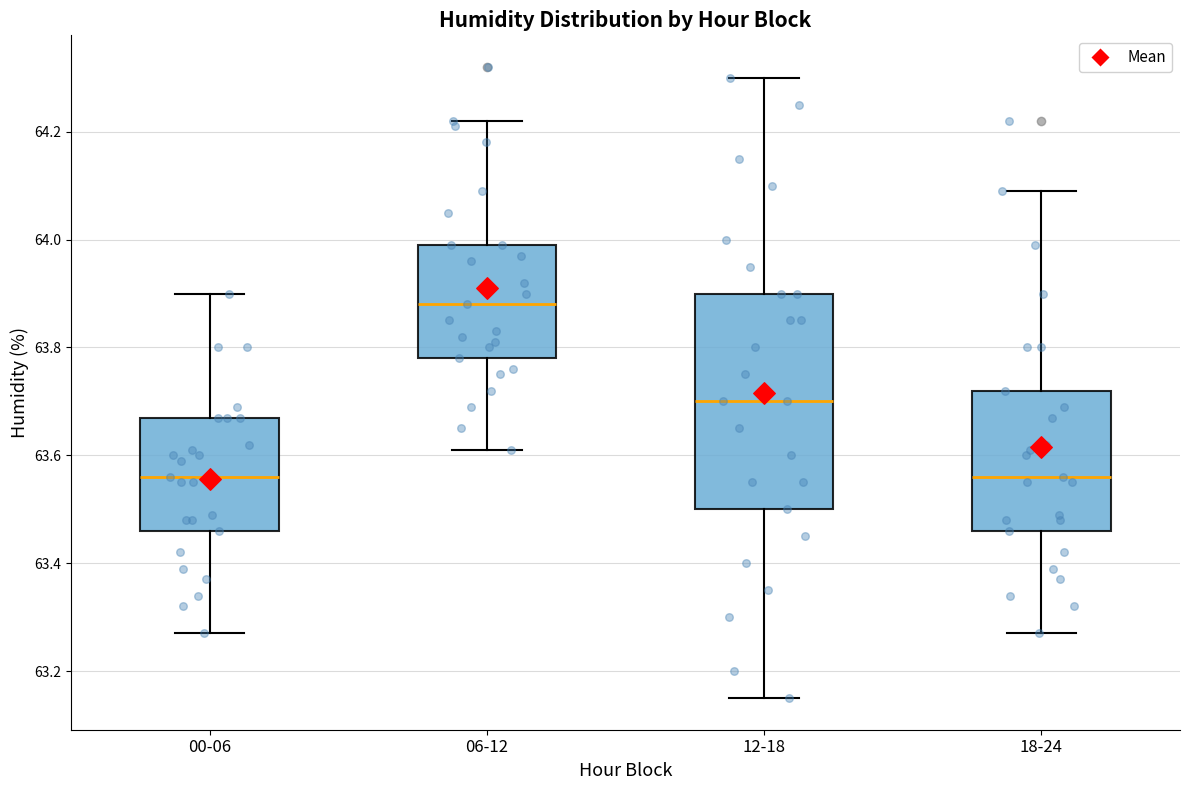

Reading left to right, read every box against the y-axis: the position of its median line, the range the box covers, and the ends of its whiskers. The values are not printed on the chart, so give them approximately, as read against the axis.

00-06: median 63.56, box 63.46 to 63.68, whiskers 63.28 to 63.90
06-12: median 63.88, box 63.78 to 64.00, whiskers 63.62 to 64.22
12-18: median 63.70, box 63.50 to 63.90, whiskers 63.16 to 64.30
18-24: median 63.56, box 63.46 to 63.72, whiskers 63.28 to 64.10